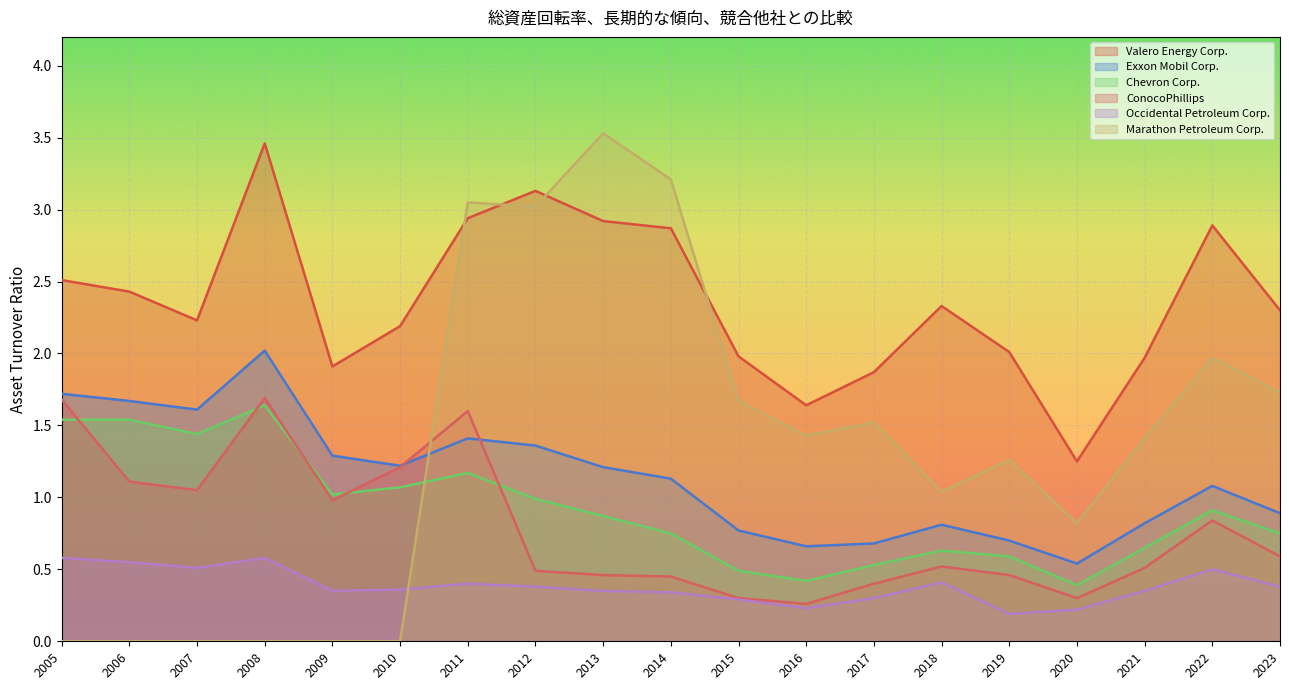

What is the maximum value for Occidental Petroleum Corp.?

0.6